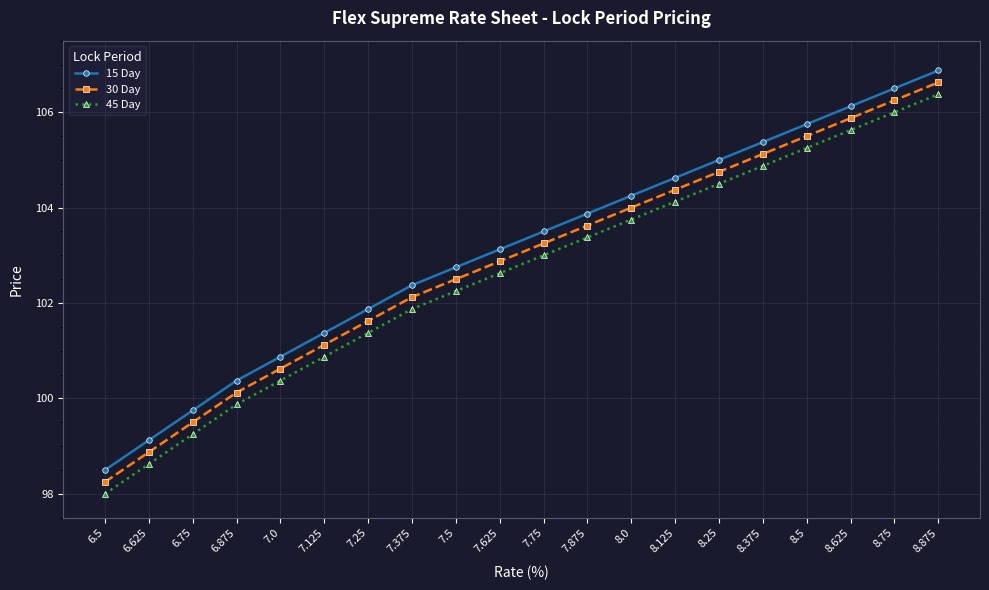

Is this an area chart (filled region under the line)?

No